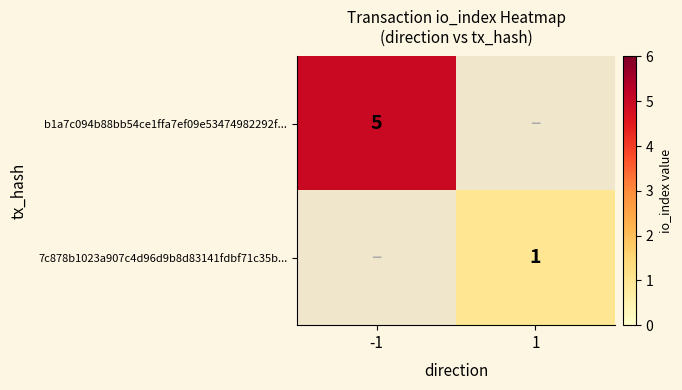

The value of 7c878b1023a907c4d96d9b8d83141fdbf71c35b... at 1 is 1. True or false?

True